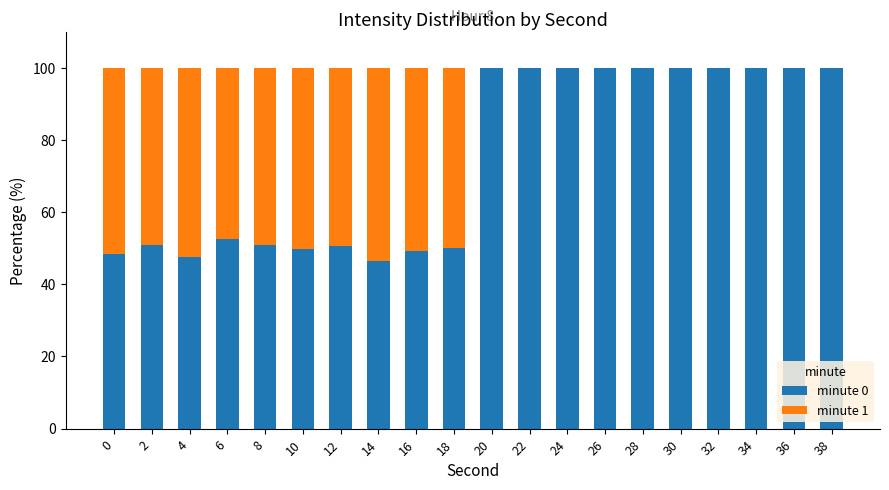

What is the total value across all series at 16?

100.0